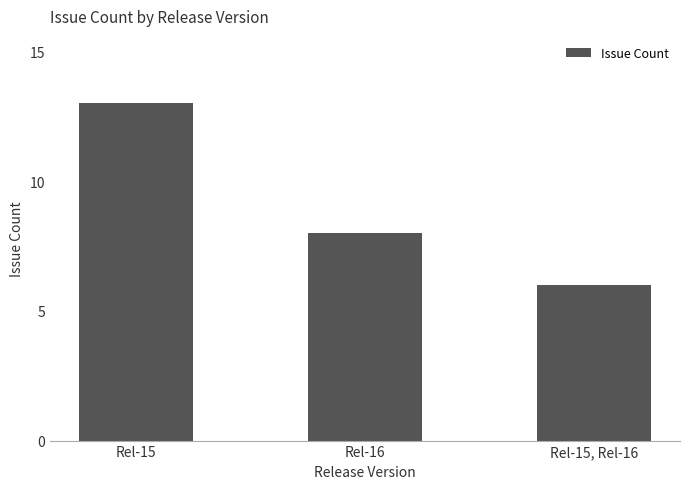

What is the label of the 2nd bar from the right?

Rel-16